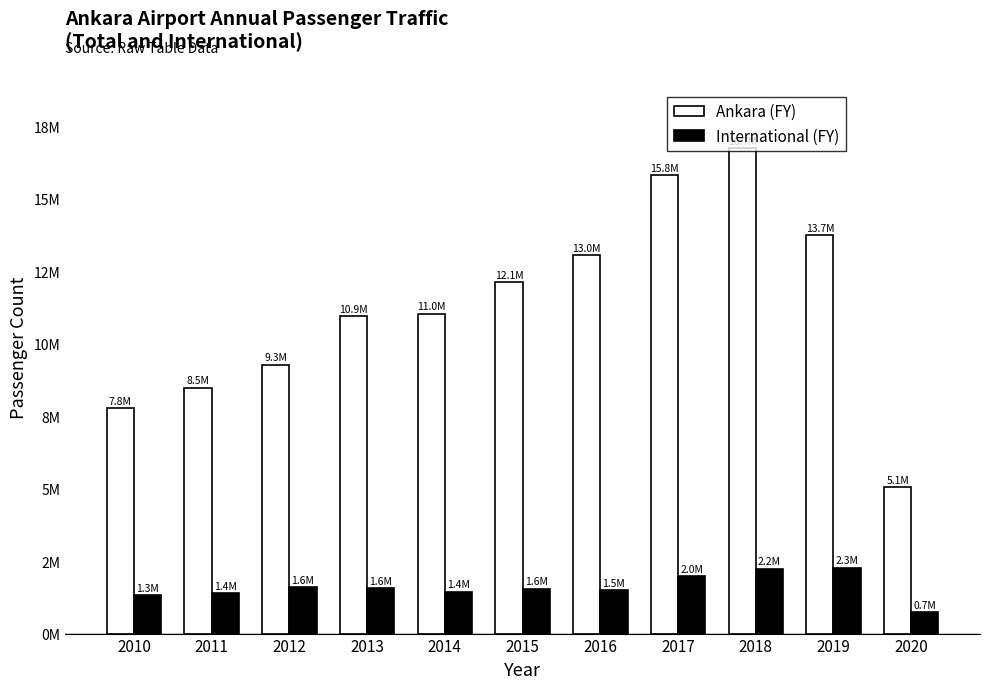

What is the difference between the highest and lowest values at 2017?

13828365